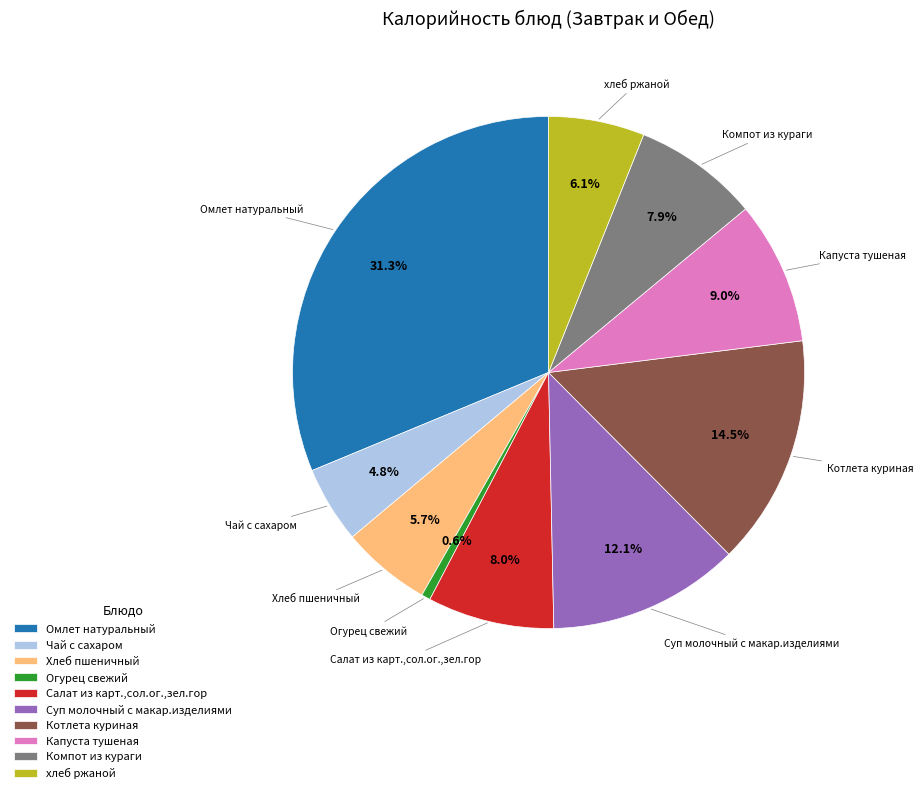

Approximately how many times larger is the value at Суп молочный с макар.изделиями compared to Компот из кураги?

1.5